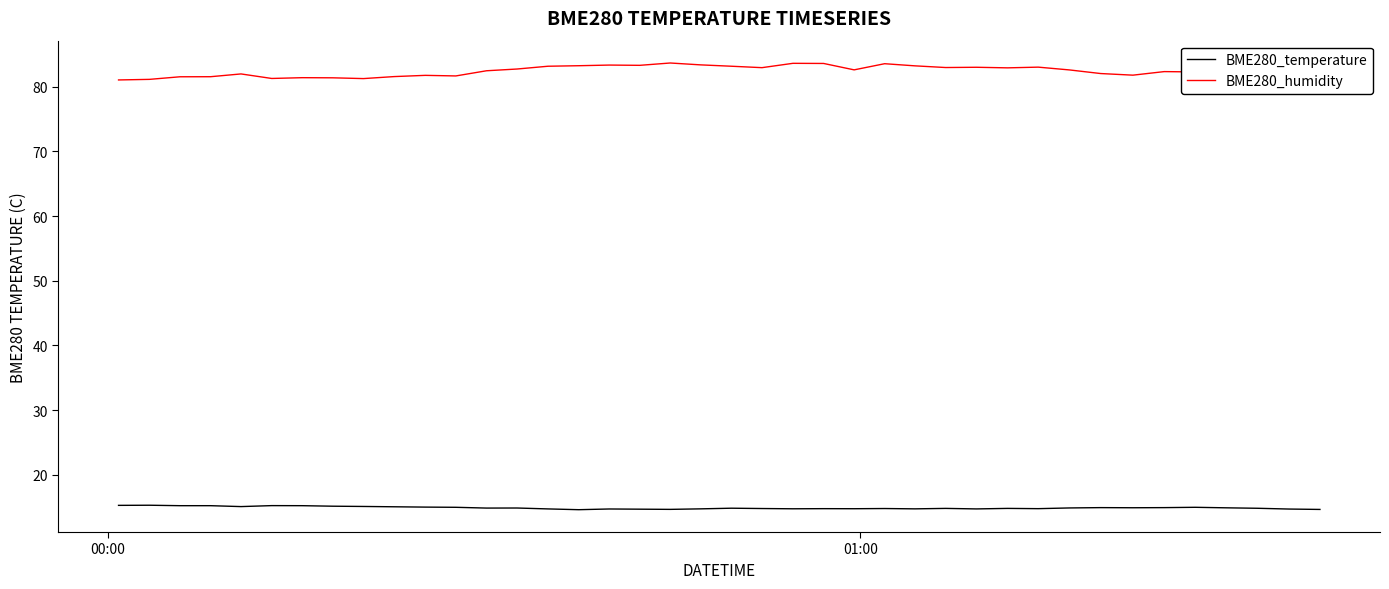

What is the maximum value for BME280_humidity?

83.7